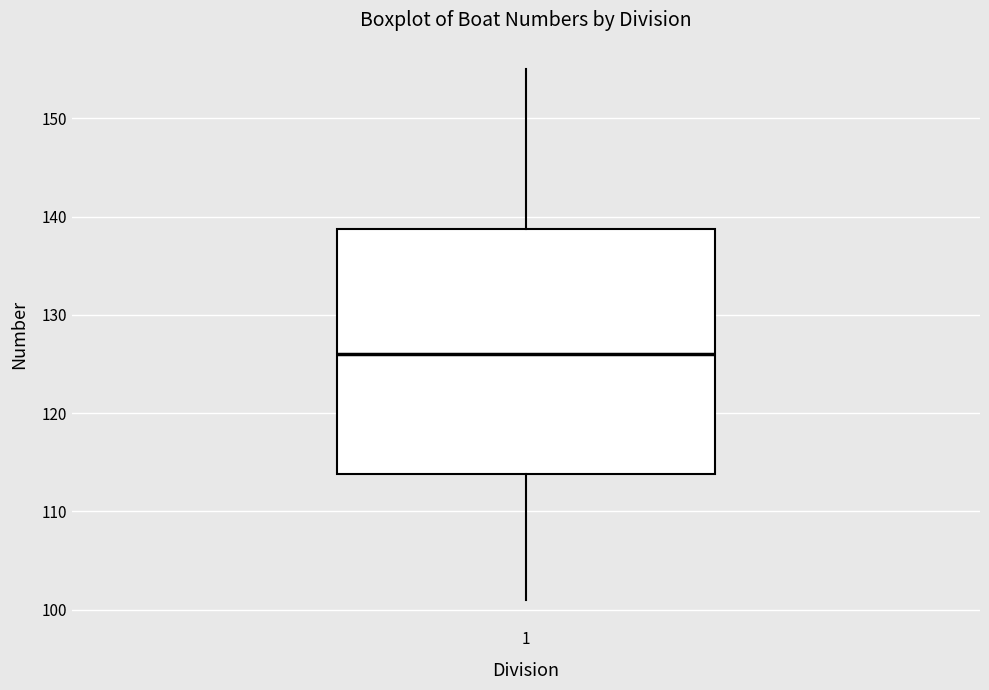

Where does the upper whisker of the box at x = 1 end on the y-axis? The values are not printed on the chart, so give them approximately, as read against the axis.

155